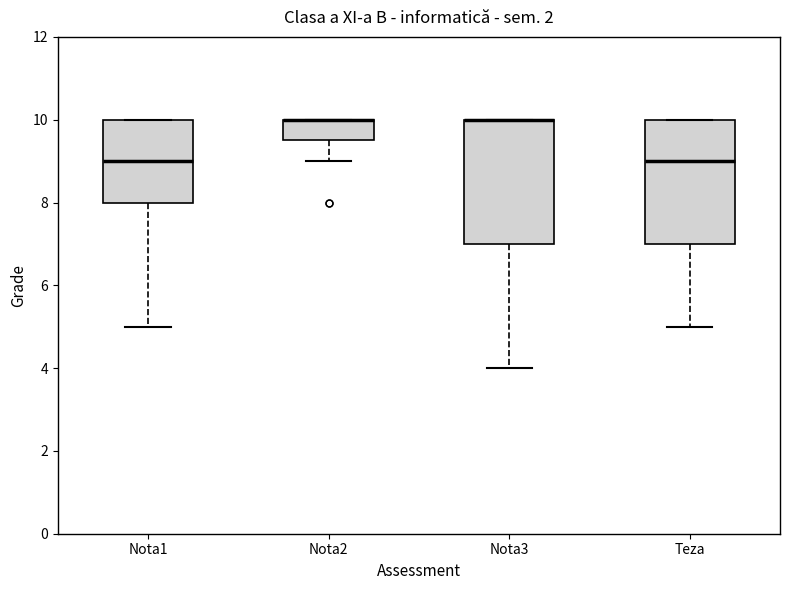

Reading left to right, transcribe this box plot: for each box, give where its median line is, the range the box spans, and where its two whiskers end, as read against the y-axis. The values are not printed on the chart, so give them approximately, as read against the axis.

Nota1: median 9.0, box 8.0 to 10.0, whiskers 5.0 to 10.0
Nota2: median 10.0 (drawn on the box's upper edge), box 9.6 to 10.0, whiskers 9.0 to 10.0
Nota3: median 10.0 (drawn on the box's upper edge), box 7.0 to 10.0, whiskers 4.0 to 10.0
Teza: median 9.0, box 7.0 to 10.0, whiskers 5.0 to 10.0